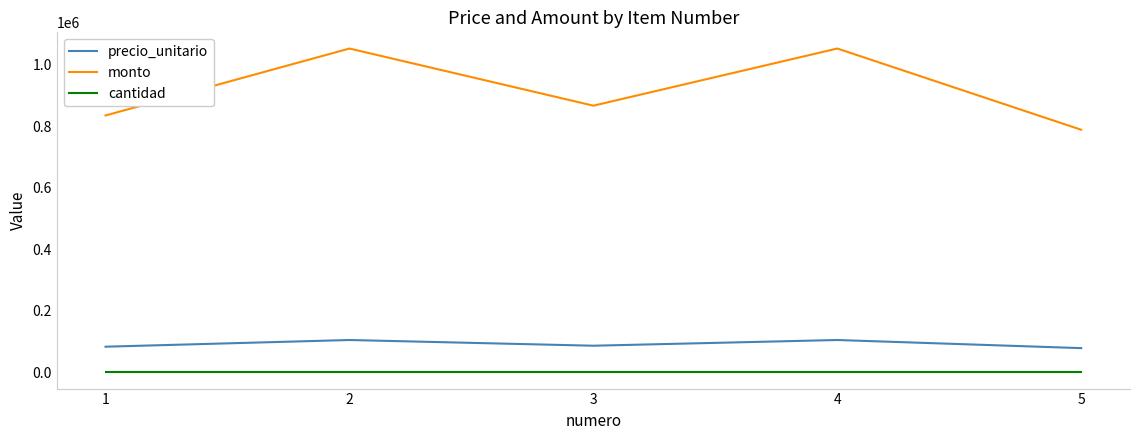

What is the minimum value for monto?

788500